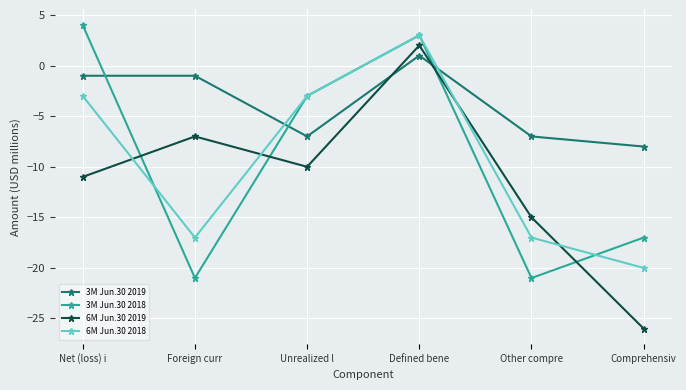

The value of 6M Jun.30 2019 at Defined bene is 1. True or false?

False